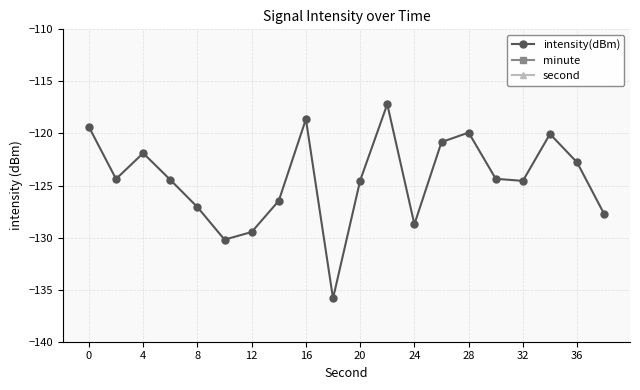

Reading left to right, transcribe all the data shown in this chart.

intensity(dBm): -119.4	-124.4	-121.9	-124.5	-127.1	-130.2	-129.5	-126.5	-118.6	-135.8	-124.5	-117.2	-128.7	-120.8	-119.9	-124.4	-124.6	-120.1	-122.8	-127.7
minute: 0.0	0.0	0.0	0.0	0.0	0.0	0.0	0.0	0.0	0.0	0.0	0.0	0.0	0.0	0.0	0.0	0.0	0.0	0.0	0.0
second: 0.0	2.0	4.0	6.0	8.0	10.0	12.0	14.0	16.0	18.0	20.0	22.0	24.0	26.0	28.0	30.0	32.0	34.0	36.0	38.0